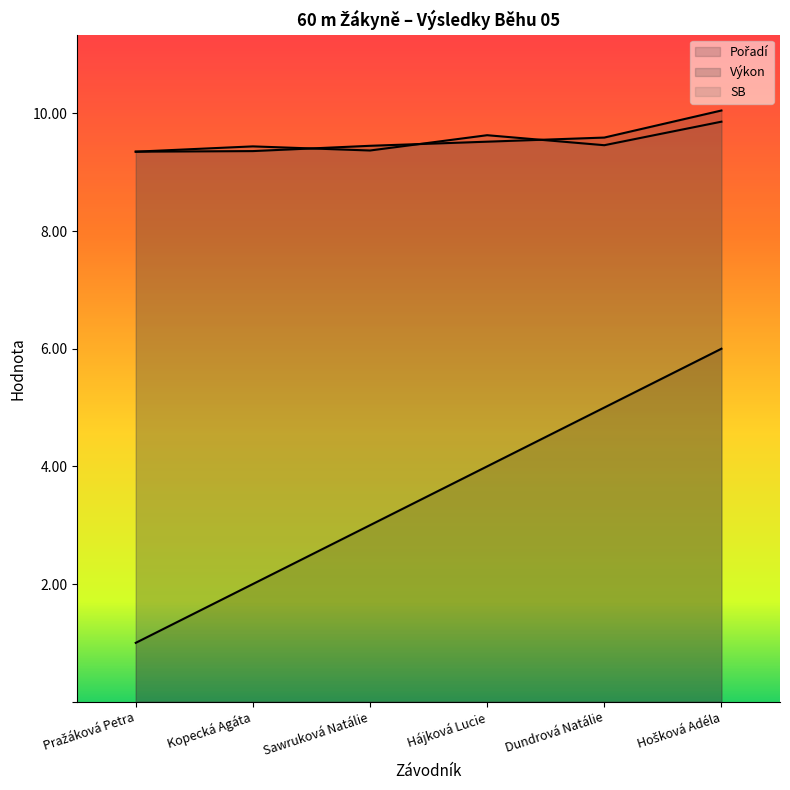

Which series has the largest range (max minus min)?

Pořadí